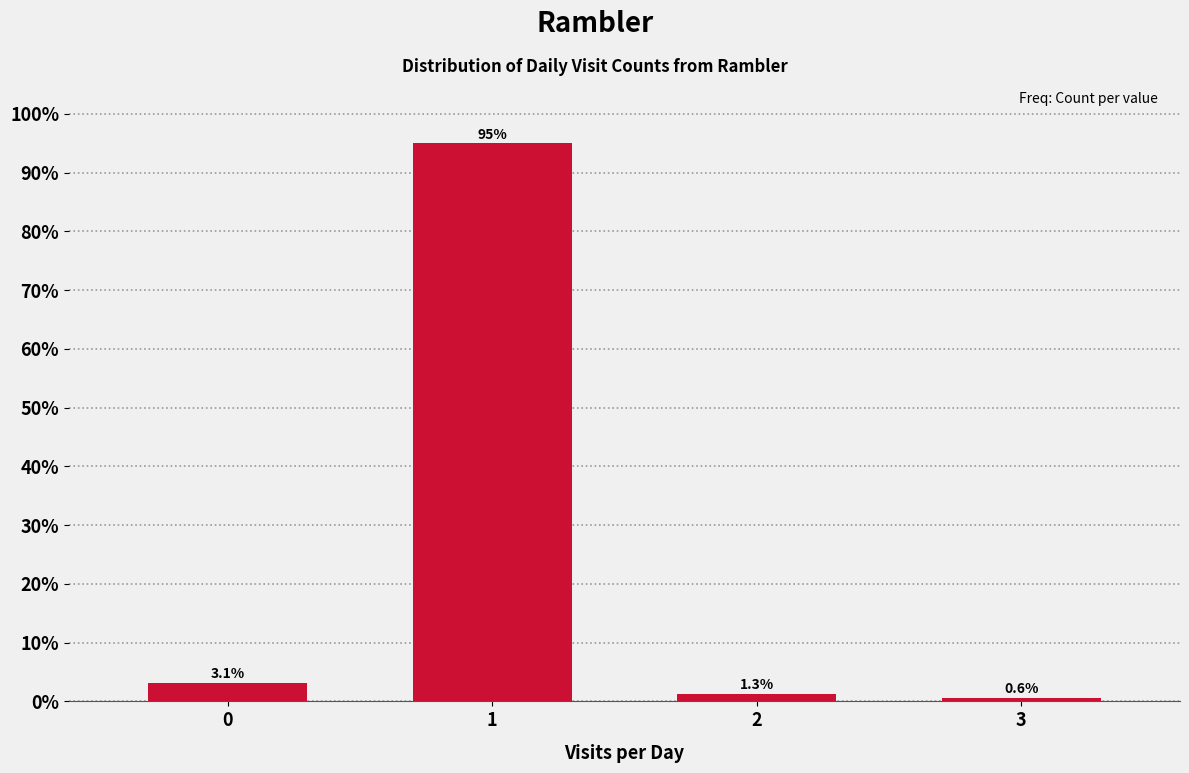

Reading left to right, transcribe all the data shown in this chart.

3.1	95.0	1.3	0.6